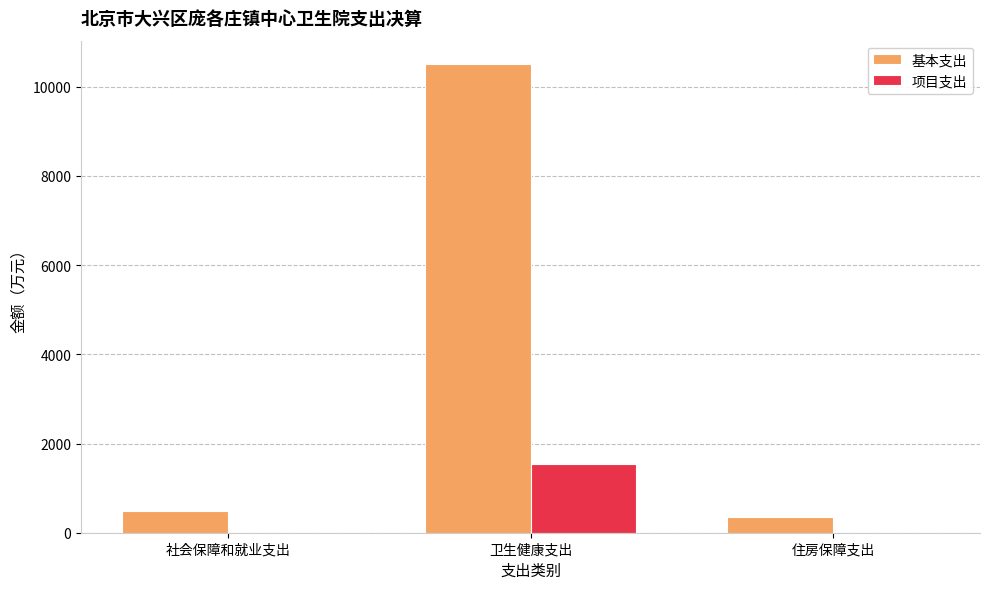

Is it true that 项目支出 equals 0.0 at 住房保障支出?

True